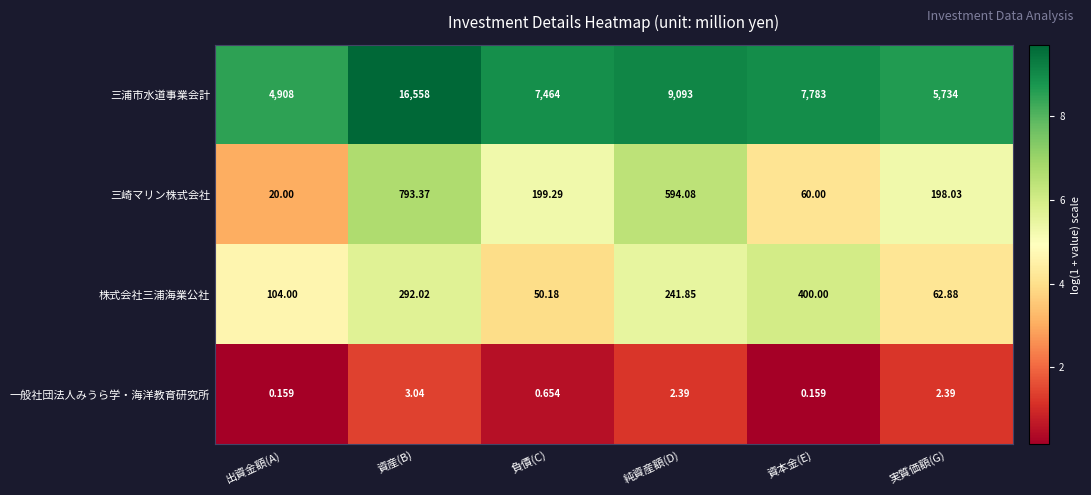

Is the value of 株式会社三浦海業公社 at 資産(B) greater than the value of 三浦市水道事業会計 at 負債(C)?

No